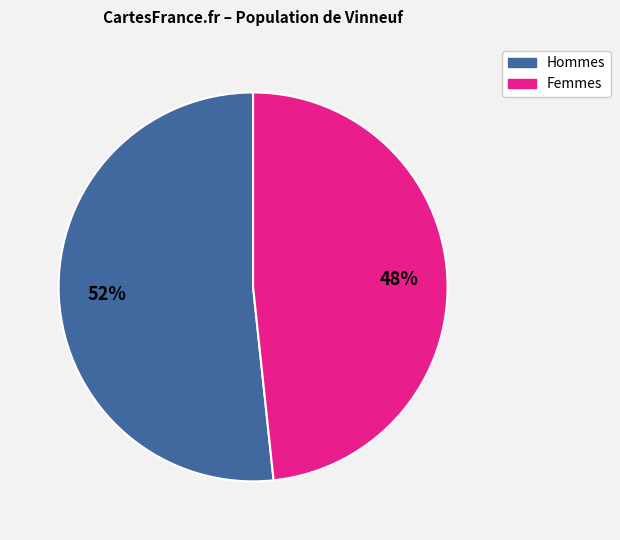

Does any single category account for the majority?

Yes